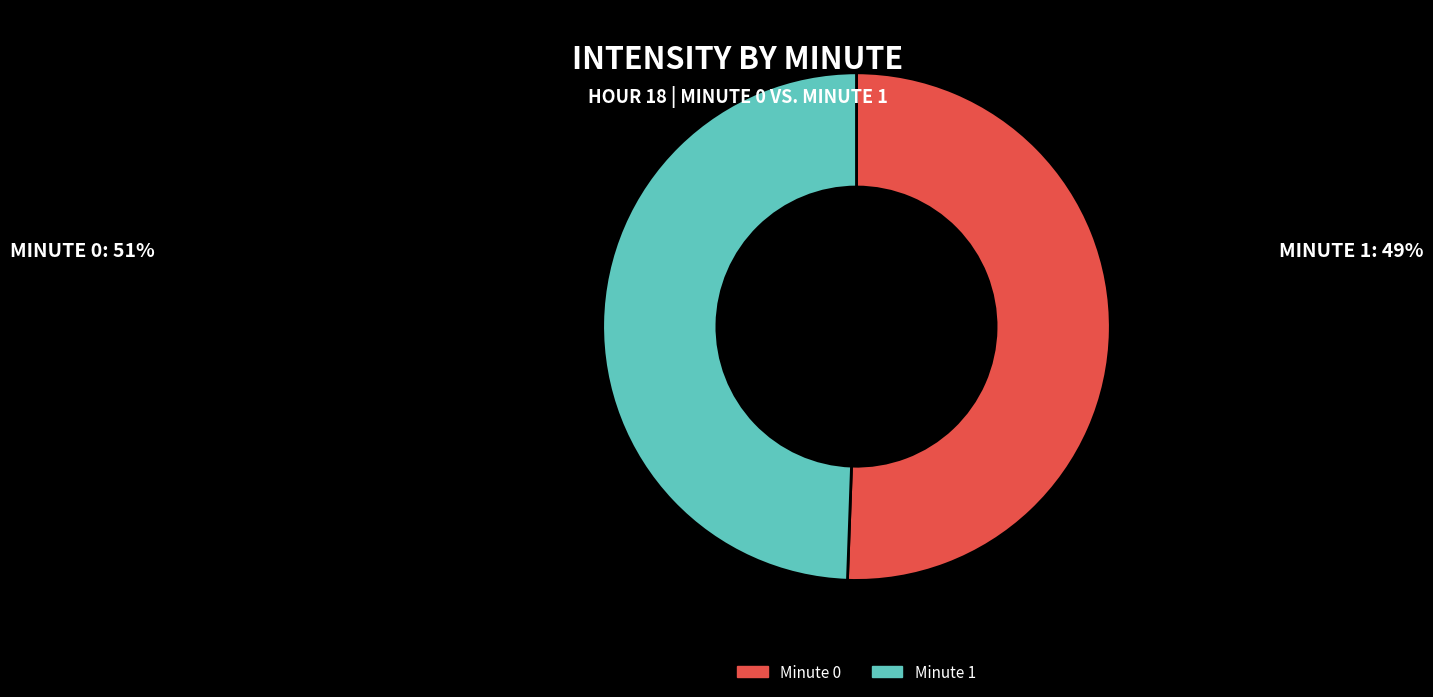

Does Minute 0 represent more than half of the total?

Yes